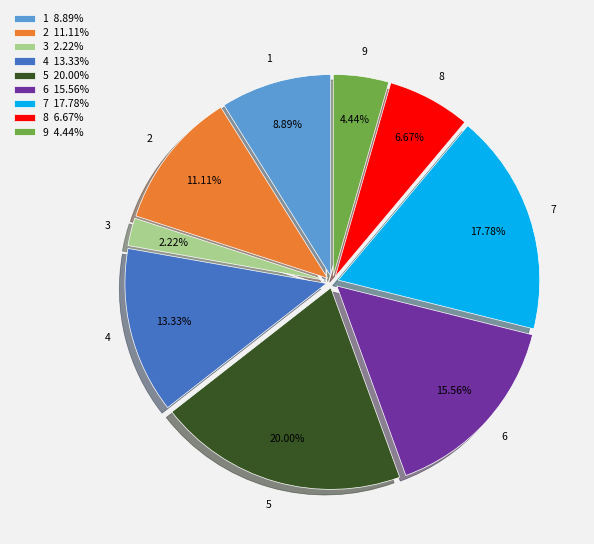

What is the smallest slice in the pie chart?

3